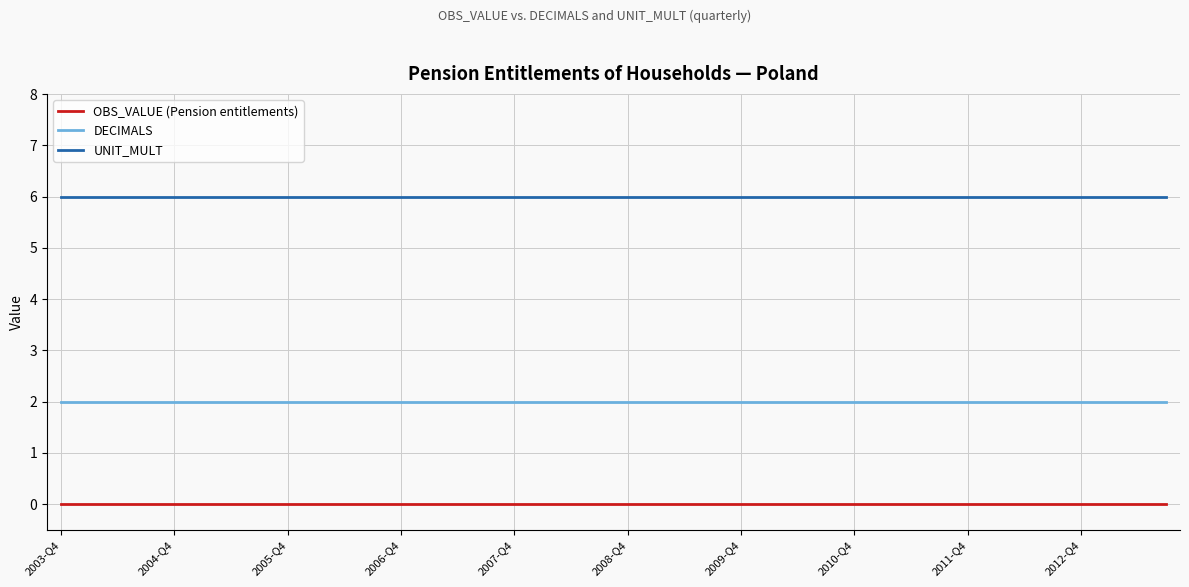

True or false: UNIT_MULT and DECIMALS cross at least once.

False